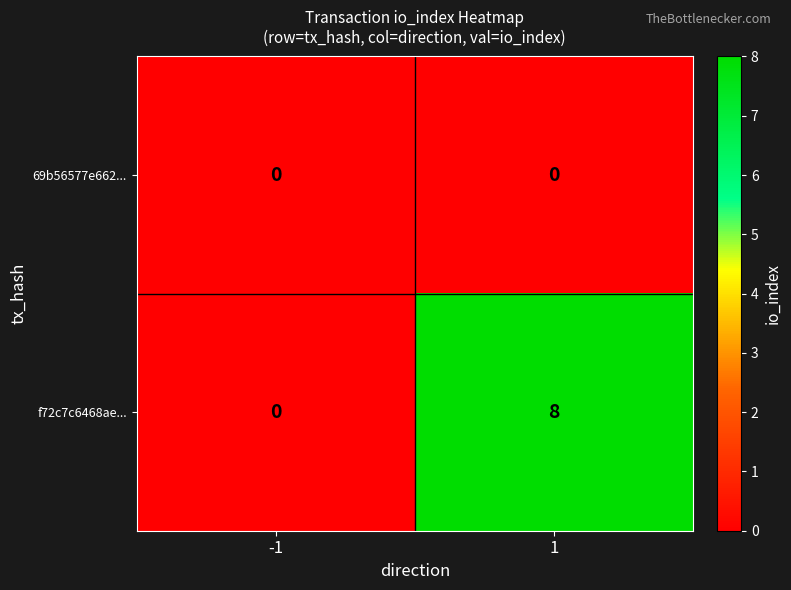

Between -1 and 1, which series saw the biggest shift?

f72c7c6468ae...